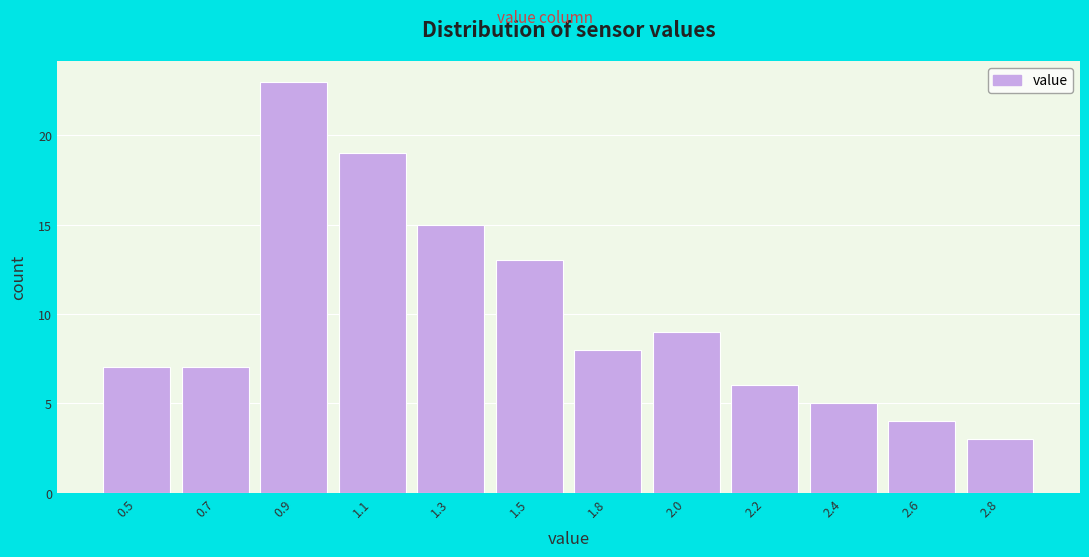

Reading right to left, transcribe all the data shown in this chart.

2.8=3	2.6=4	2.4=5	2.2=6	2.0=9	1.8=8	1.5=13	1.3=15	1.1=19	0.9=23	0.7=7	0.5=7